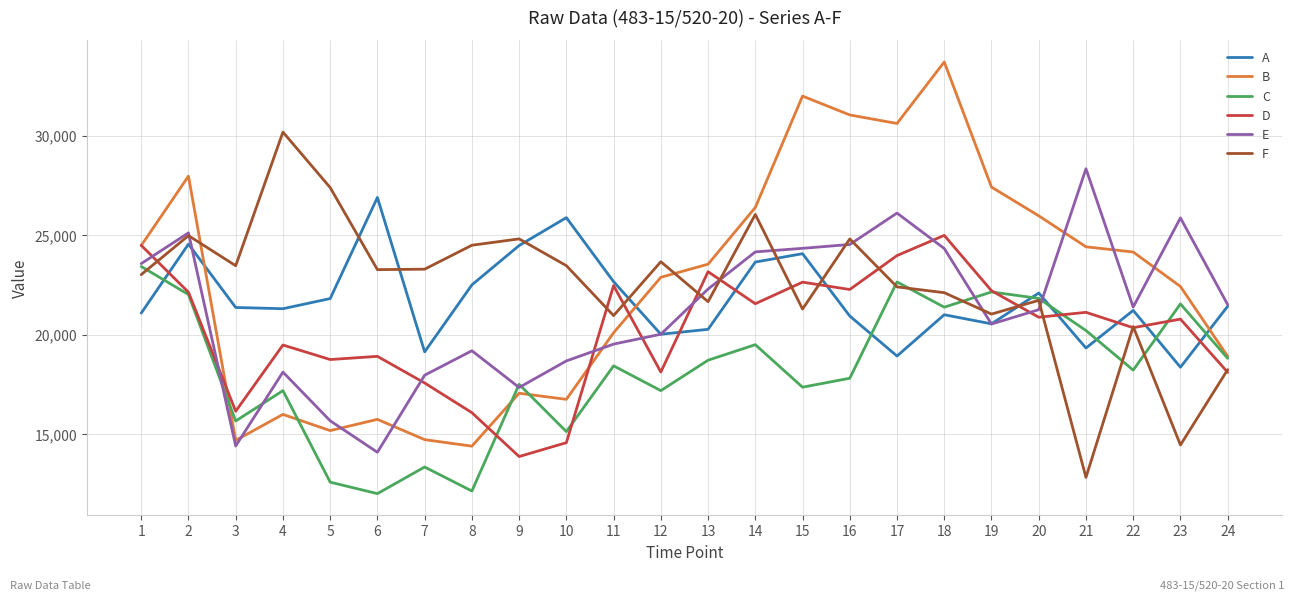

At which label does E first exceed 21391?

1